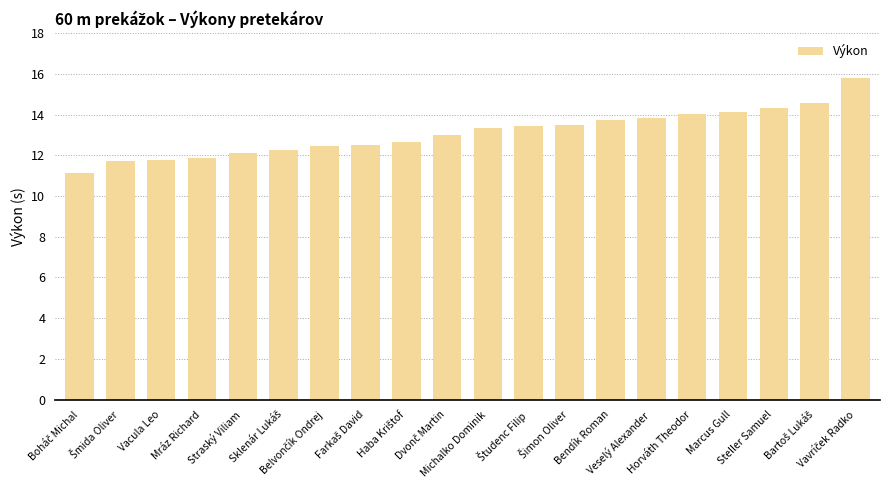

What is the label of the 14th bar from the left?

Bendík Roman